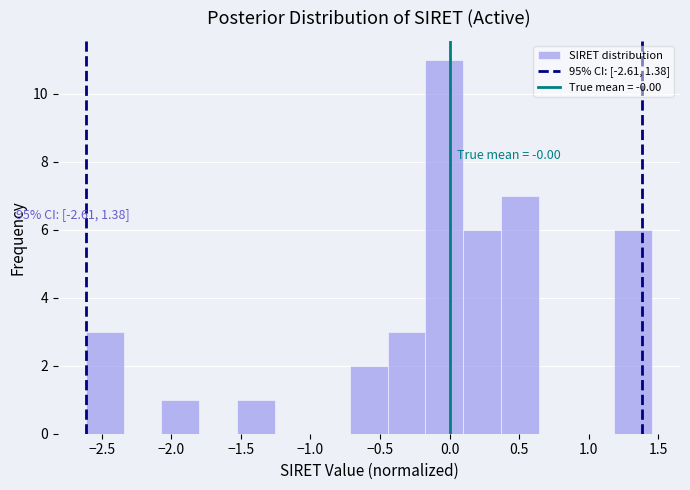

Over which range of the x-axis is the bar tallest?

-0.15 to 0.10